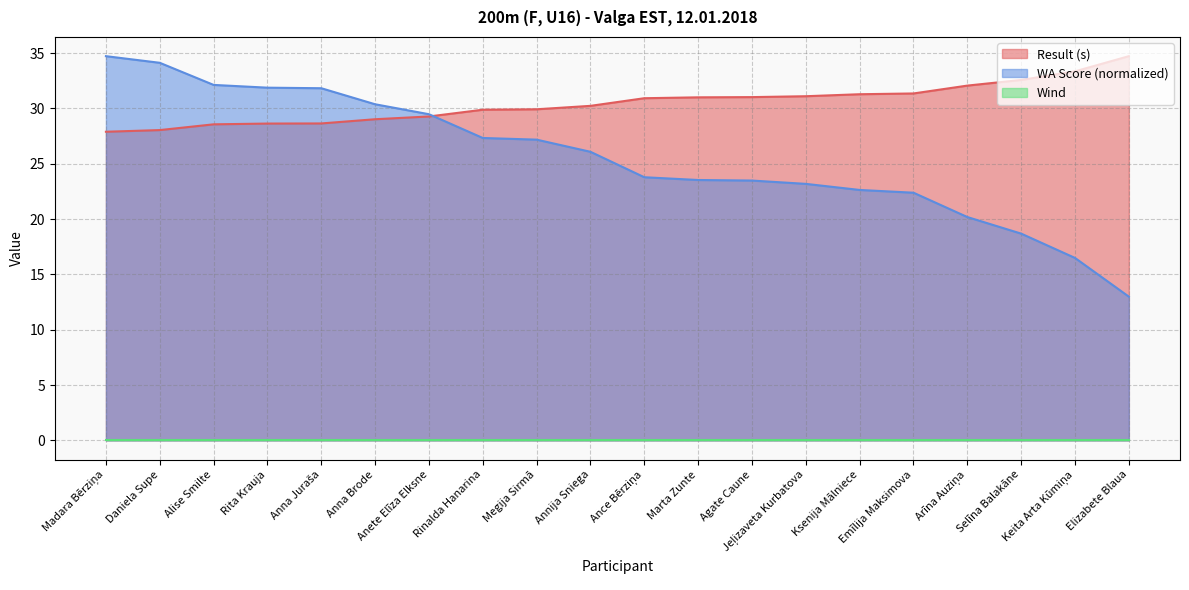

Which series has the largest range (max minus min)?

WA Score (normalized)